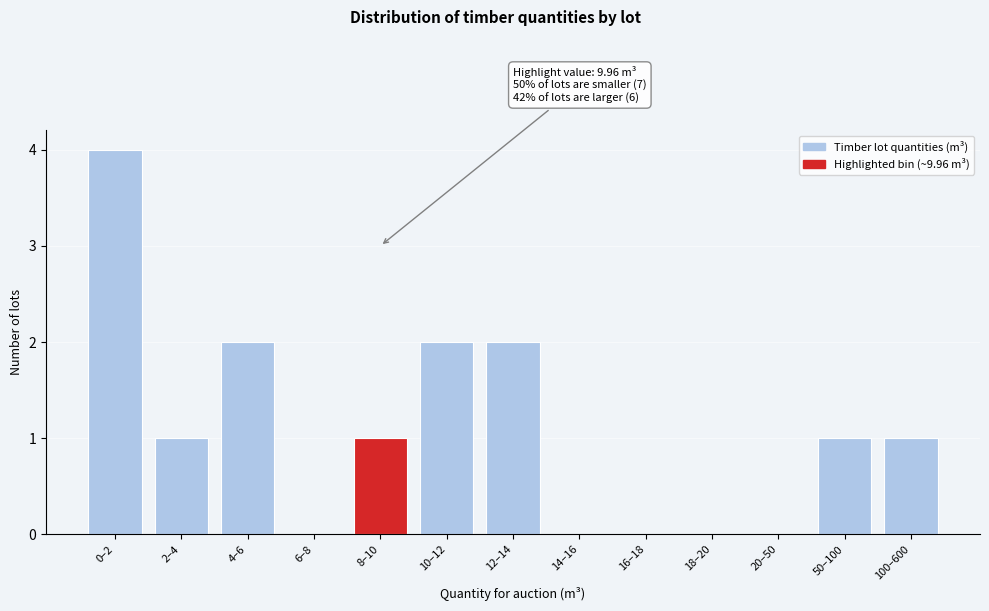

Reading left to right, transcribe all the data shown in this chart.

0–2=4	2–4=1	4–6=2	6–8=0	8–10=1	10–12=2	12–14=2	14–16=0	16–18=0	18–20=0	20–50=0	50–100=1	100–600=1